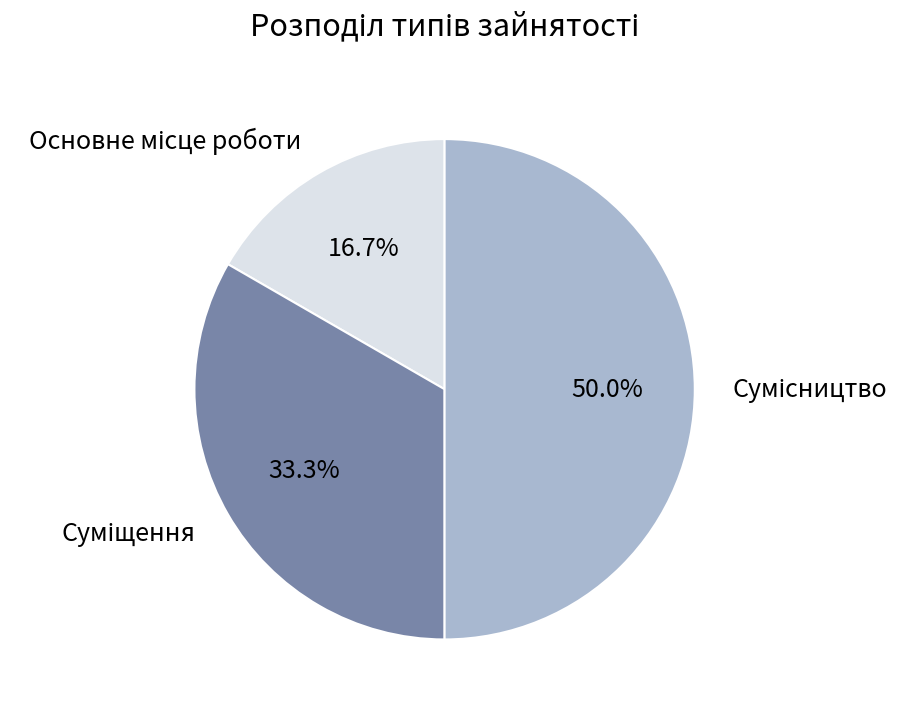

The Сумісництво slice represents 50% of the pie. True or false?

True